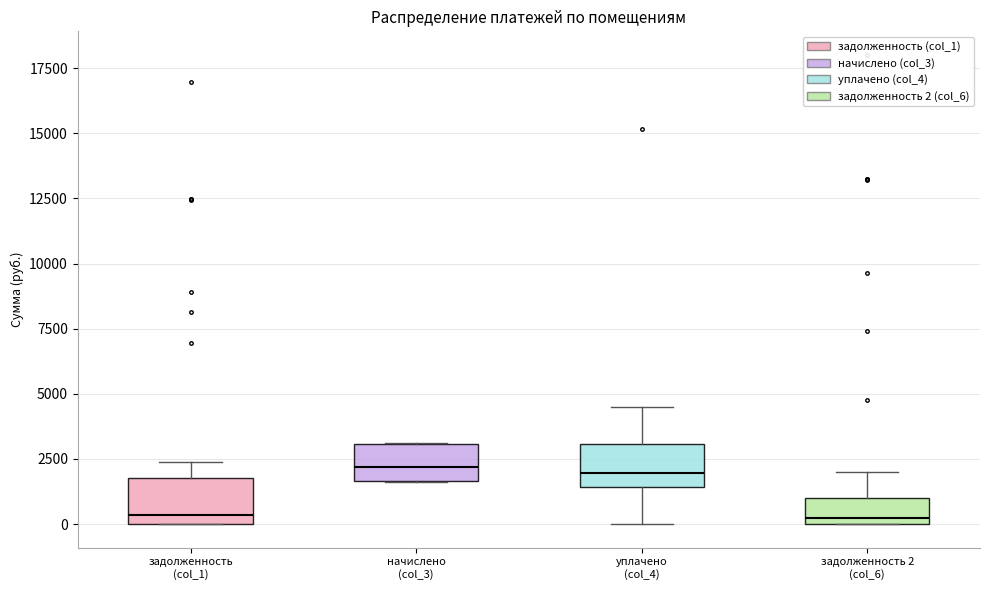

Reading left to right, read every box against the y-axis: the position of its median line, the range the box covers, and the ends of its whiskers. The values are not printed on the chart, so give them approximately, as read against the axis.

задолженность (col_1): median 500, box 0 to 2000, whiskers 0 to 2500
начислено (col_3): median 2000, box 1500 to 3000, whiskers 1500 to 3000
уплачено (col_4): median 2000, box 1500 to 3000, whiskers 0 to 4500
задолженность 2 (col_6): median 0 (just above the box's lower edge), box 0 to 1000, whiskers 0 to 2000